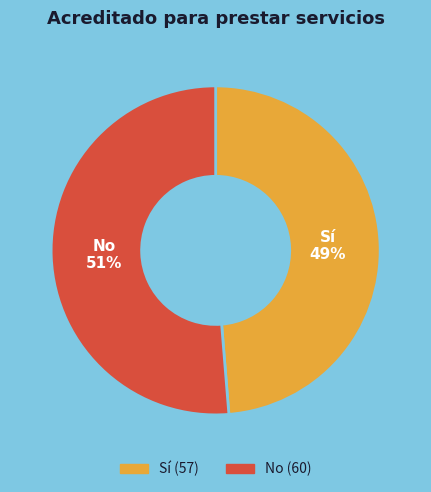

Combined, do No and Sí account for over 50%?

Yes